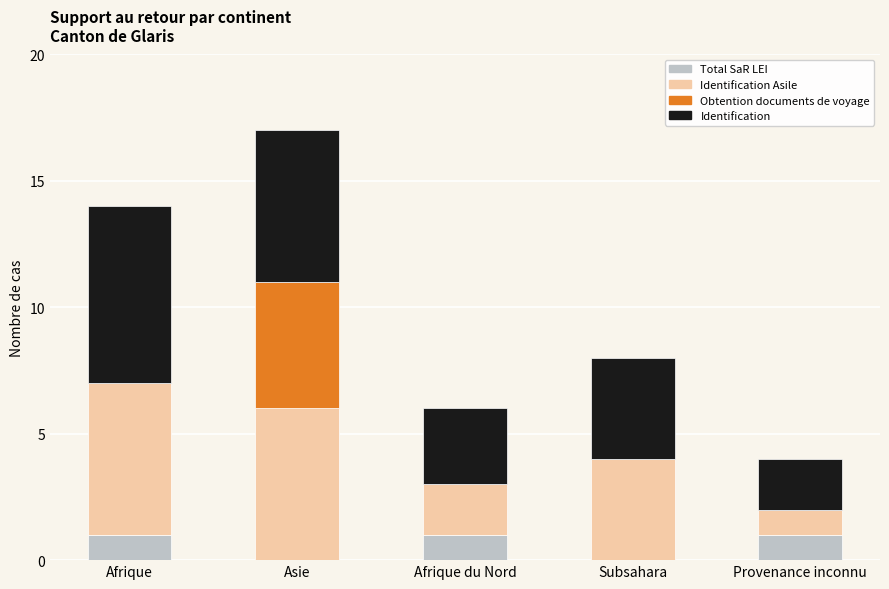

At which category is the sum across all series the highest?

Asie